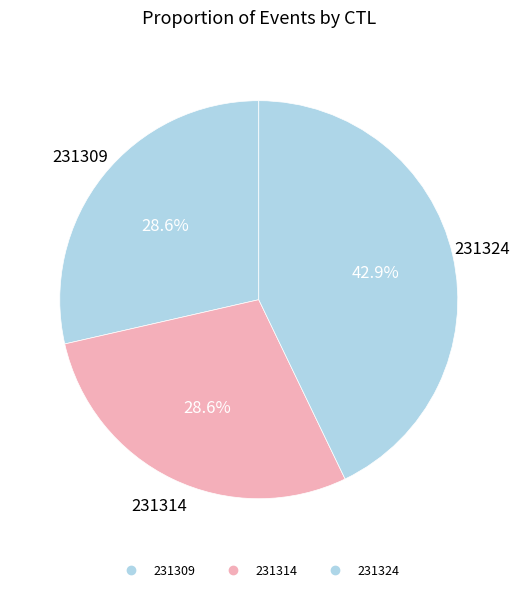

How many segments does this pie chart have?

3